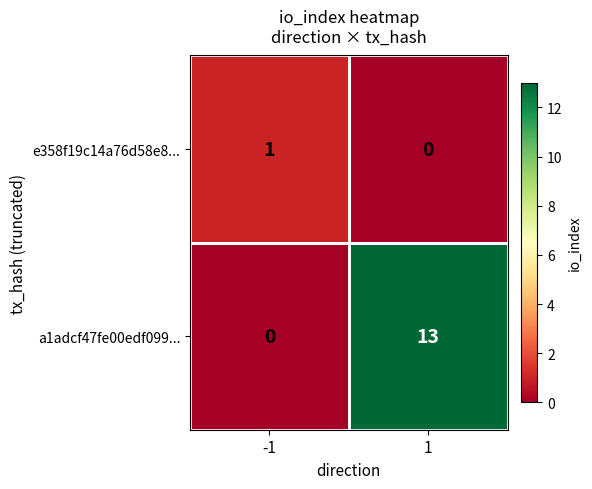

How many data points does each series have?

2